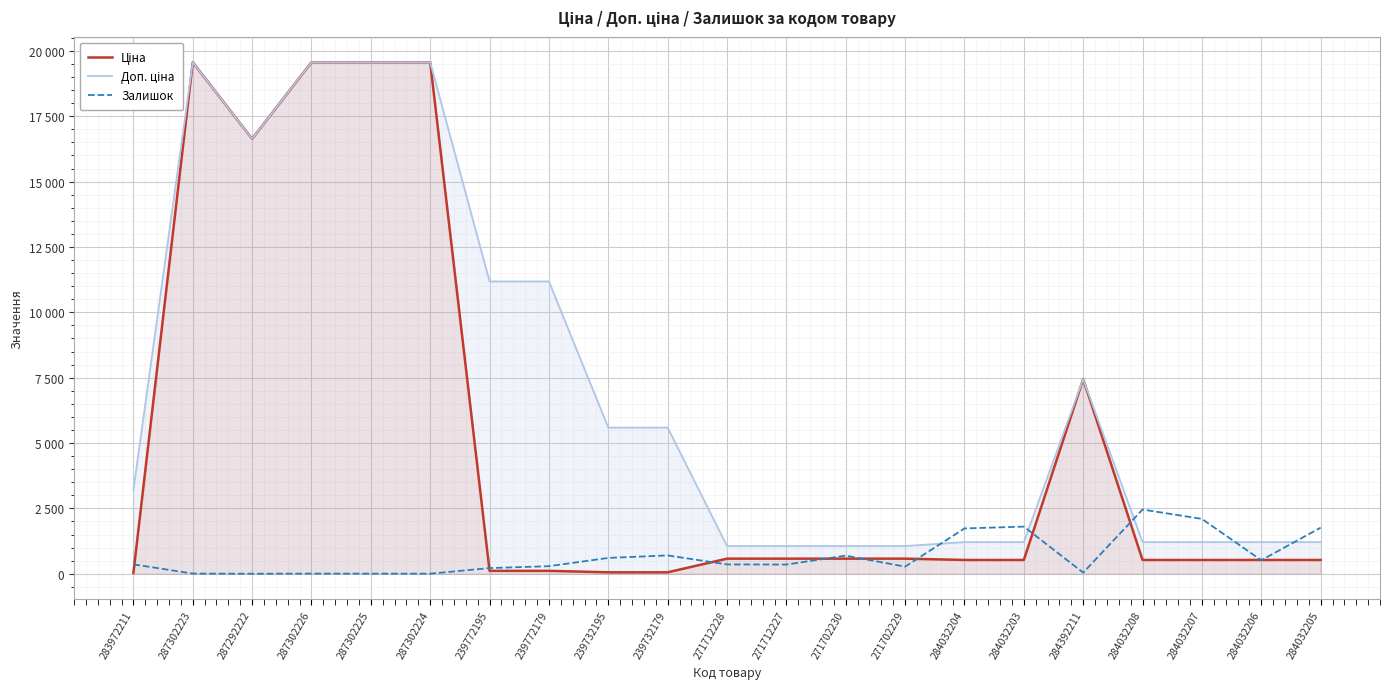

What is the label of the 21st point from the right?

283972211